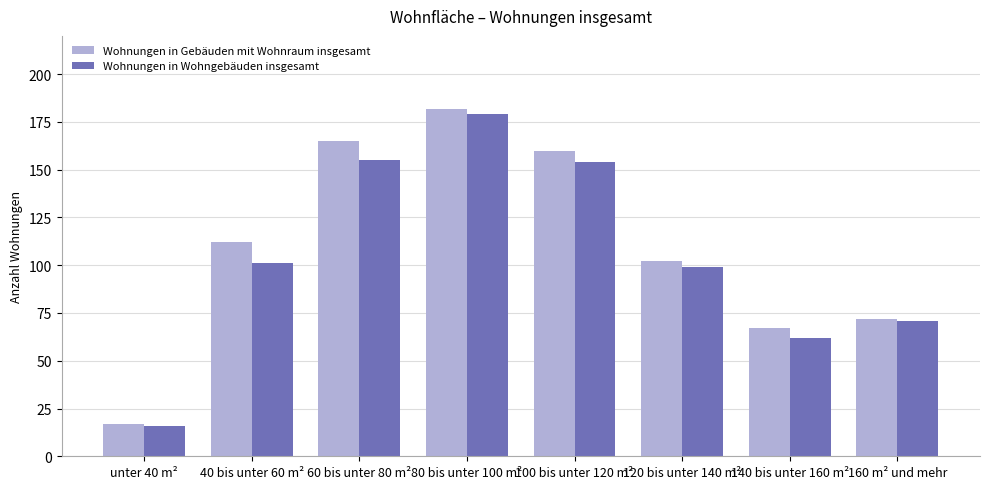

Rank the series by their average value, from highest to lowest.

Wohnungen in Gebäuden mit Wohnraum insgesamt, Wohnungen in Wohngebäuden insgesamt